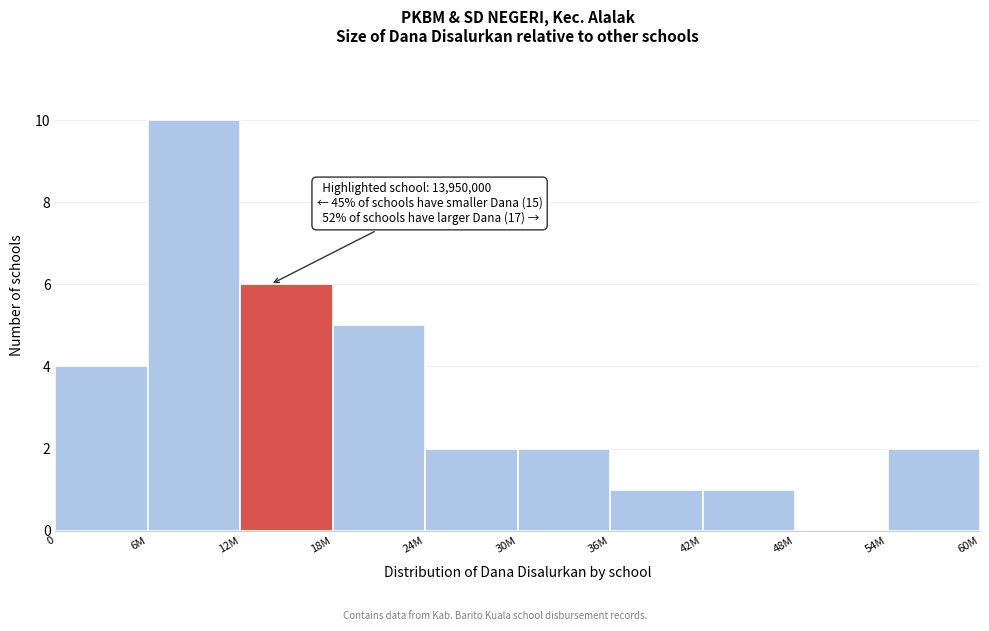

Reading left to right, list all the values displayed in this chart.

0=4	6M=10	12M=6	18M=5	24M=2	30M=2	36M=1	42M=1	48M=0	54M=2